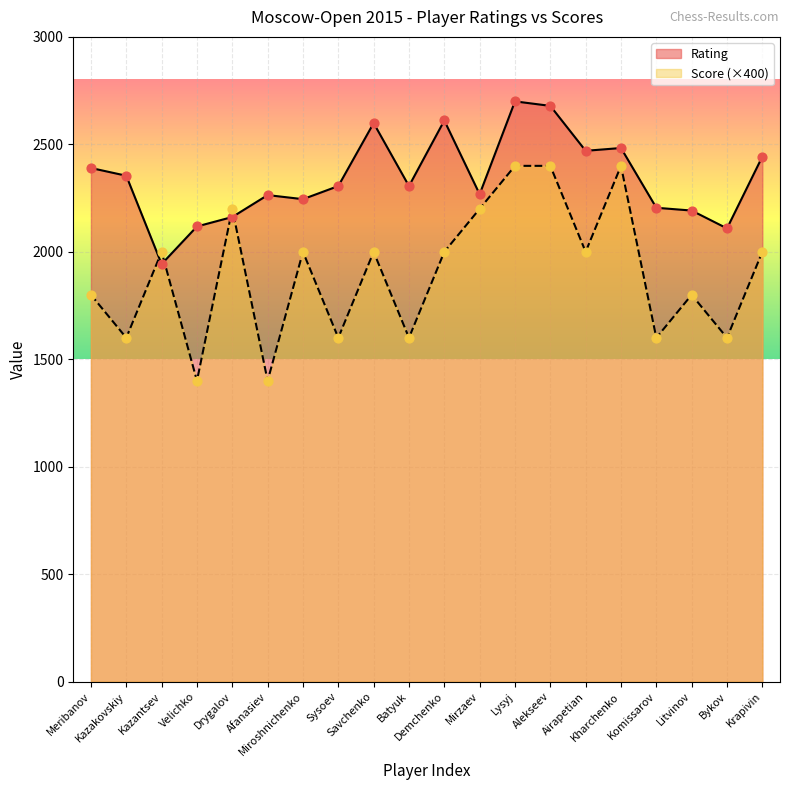

What is the total value across all series at Bykov?

3709